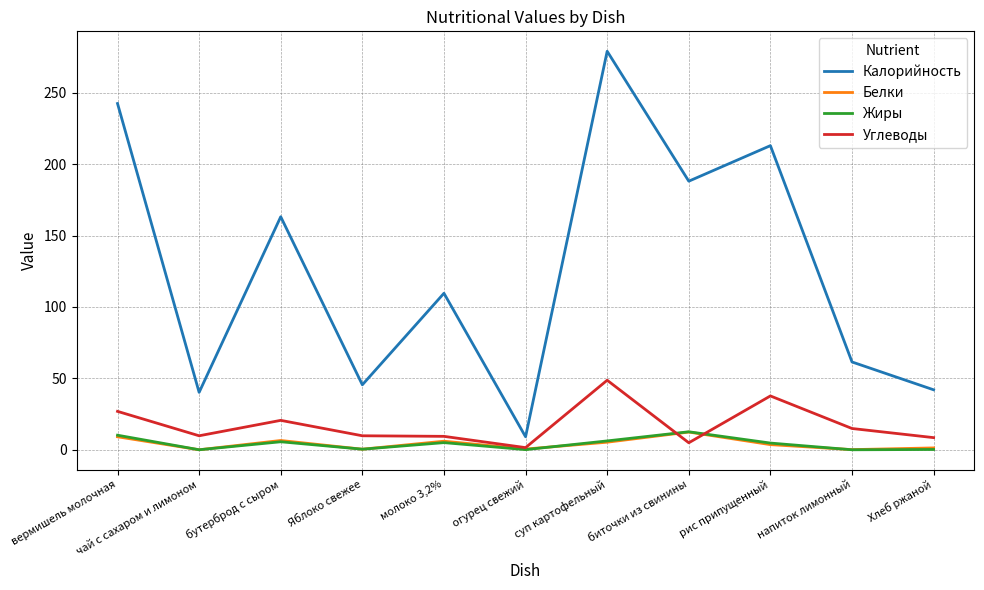

Which series has the largest total across all categories?

Калорийность